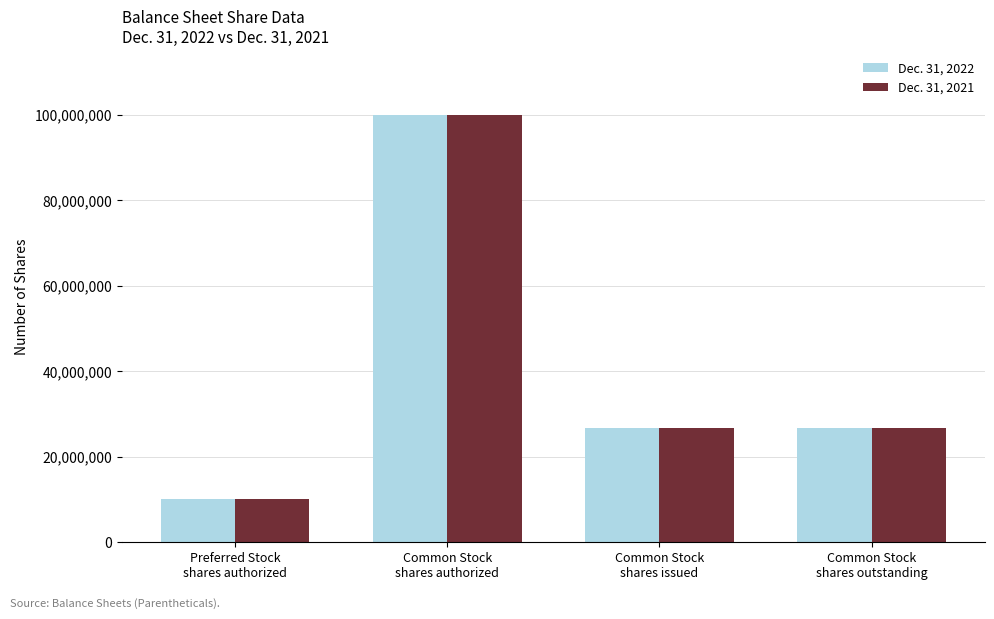

The value of Dec. 31, 2022 at Common Stock
shares outstanding is 26831603. True or false?

True